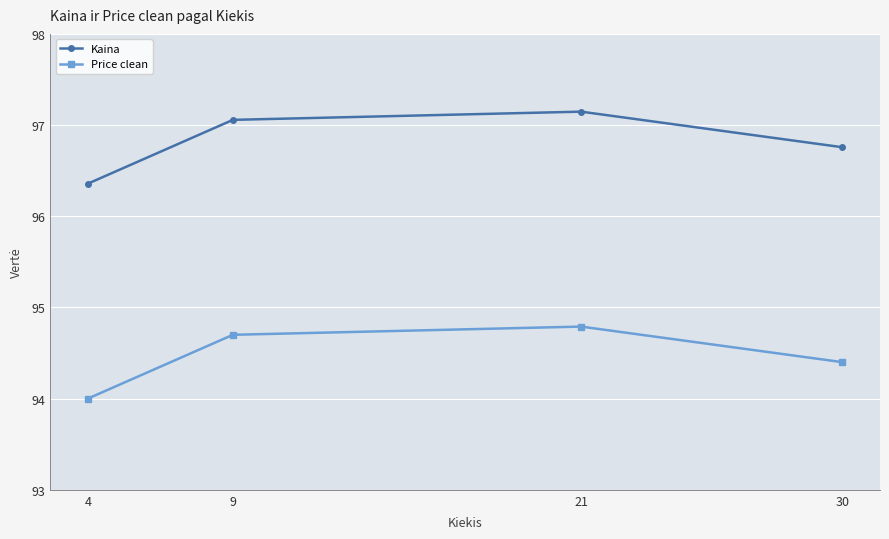

Rank the series by their average value, from lowest to highest.

Price clean, Kaina